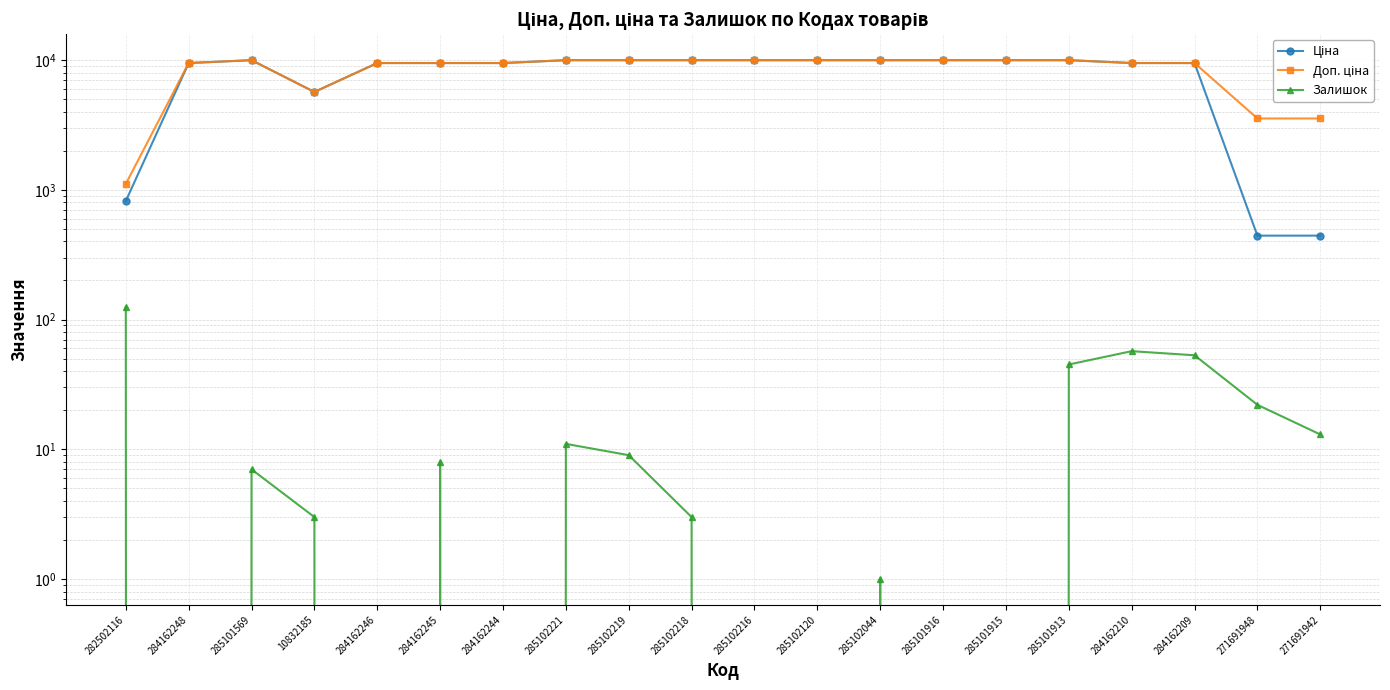

How many interior local valleys does the Ціна series have?

1